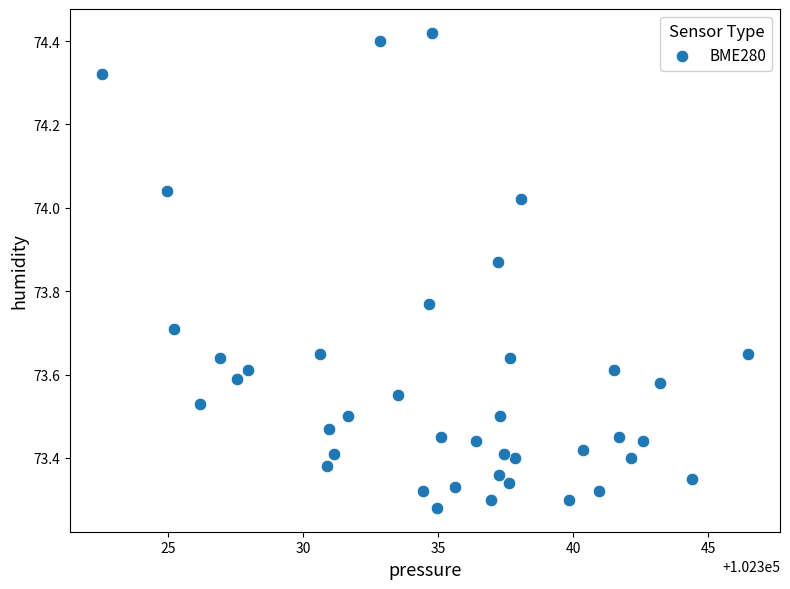

What is the range of Y values (max minus min)?

1.1